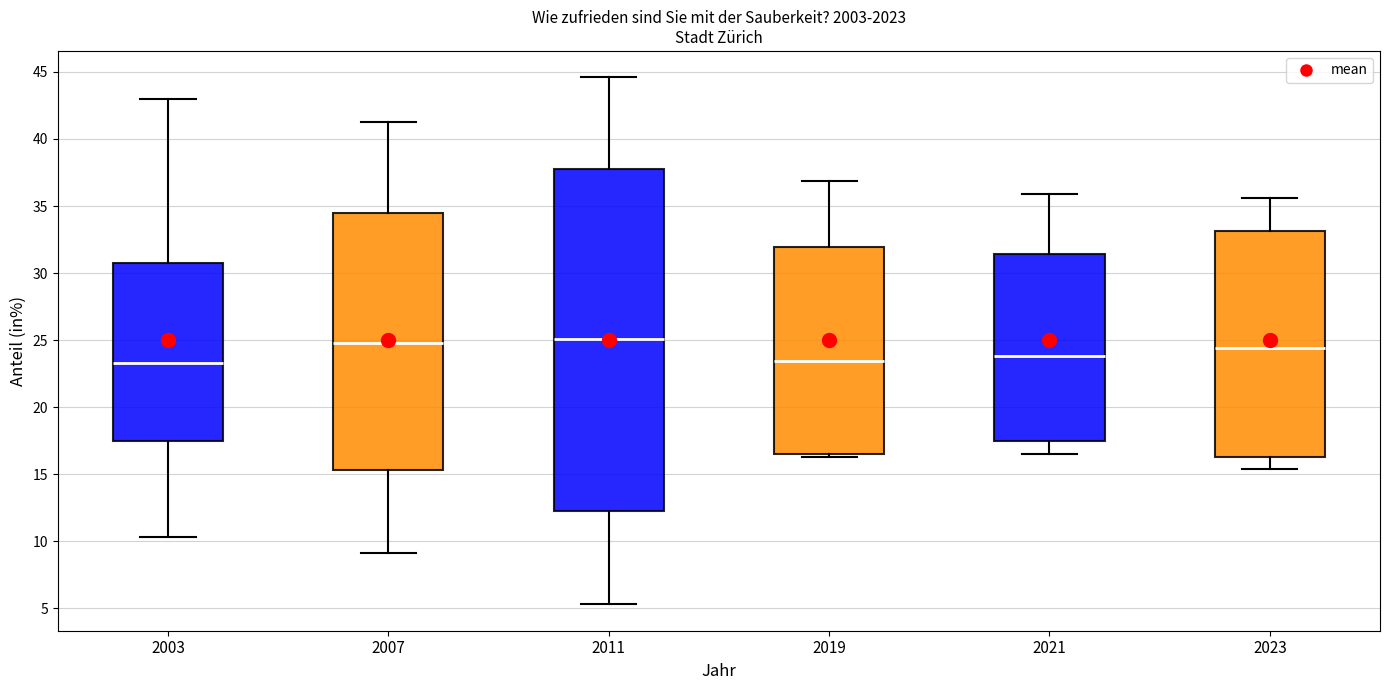

Where does the median line of the box at x = 2023 sit on the y-axis? The values are not printed on the chart, so give them approximately, as read against the axis.

24.5